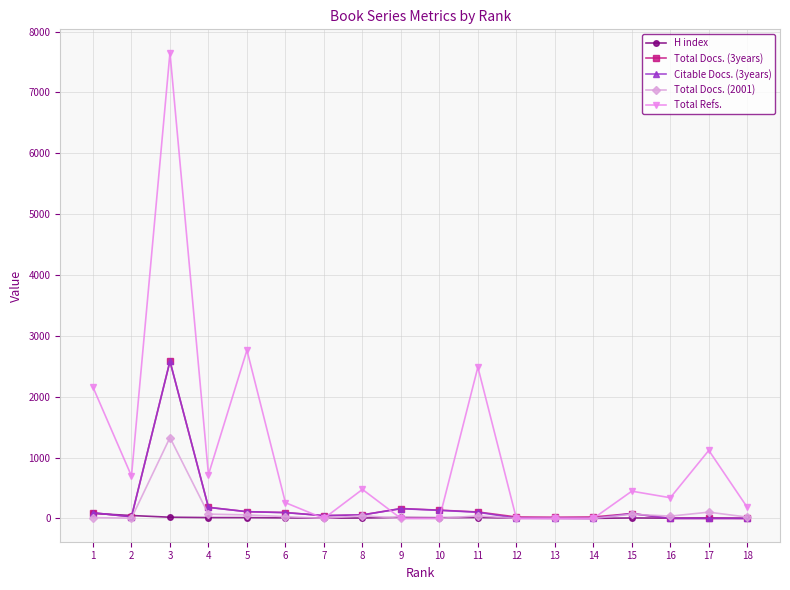

Which series has the largest total across all categories?

Total Refs.